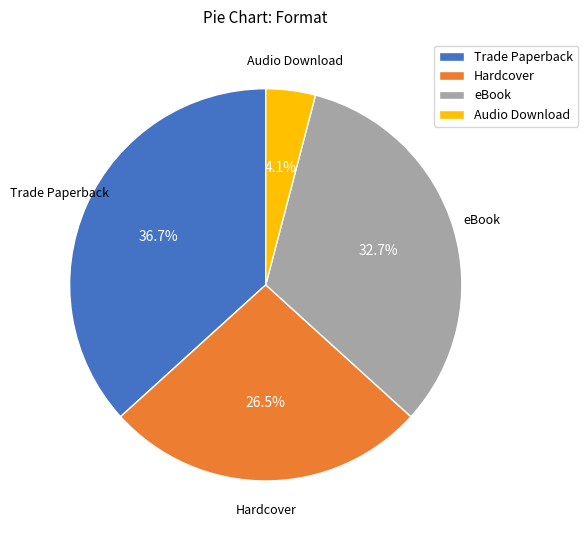

What is the largest slice in the pie chart?

Trade Paperback